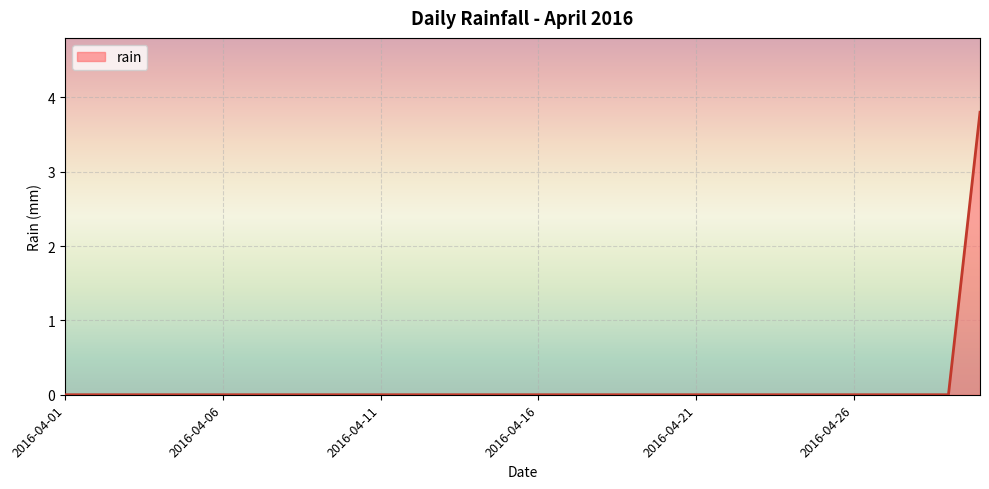

What is the maximum value shown in the chart?

3.8